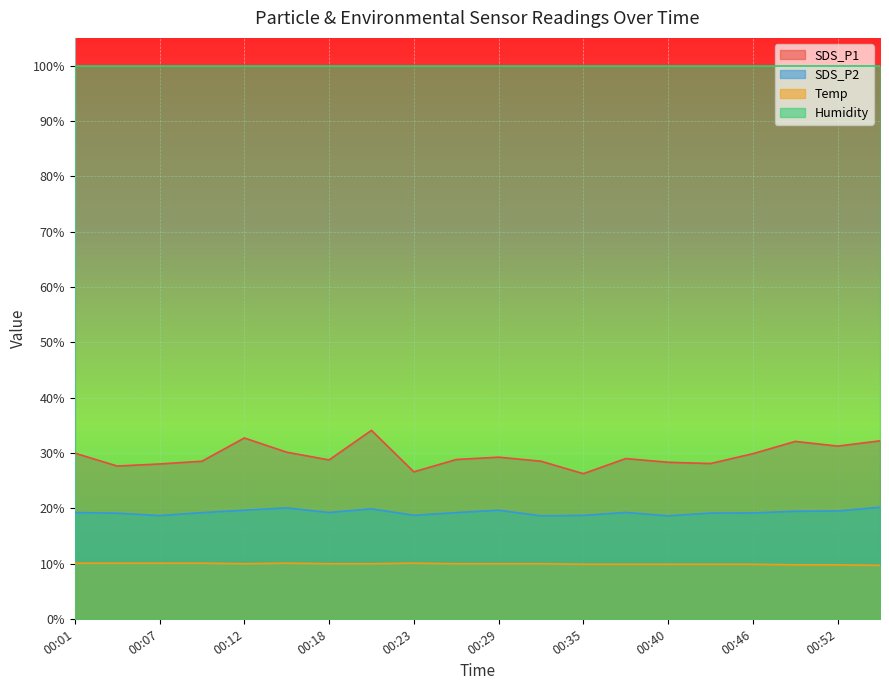

What is the sum of the SDS_P2 values at 00:55 and 00:15?

40.3